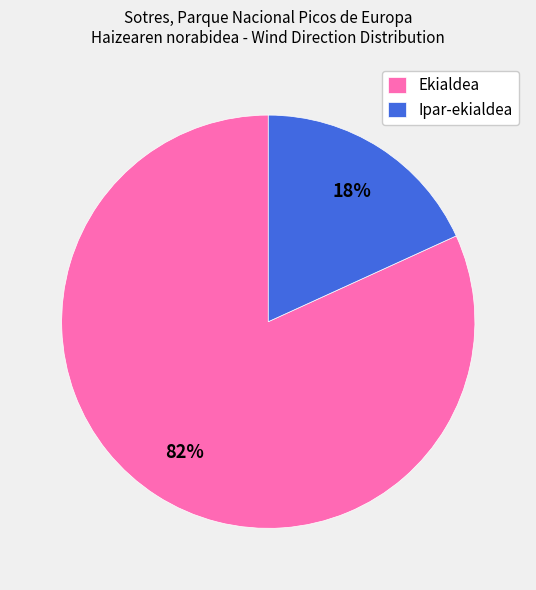

Is the sum of Ipar-ekialdea and Ekialdea greater than half?

Yes